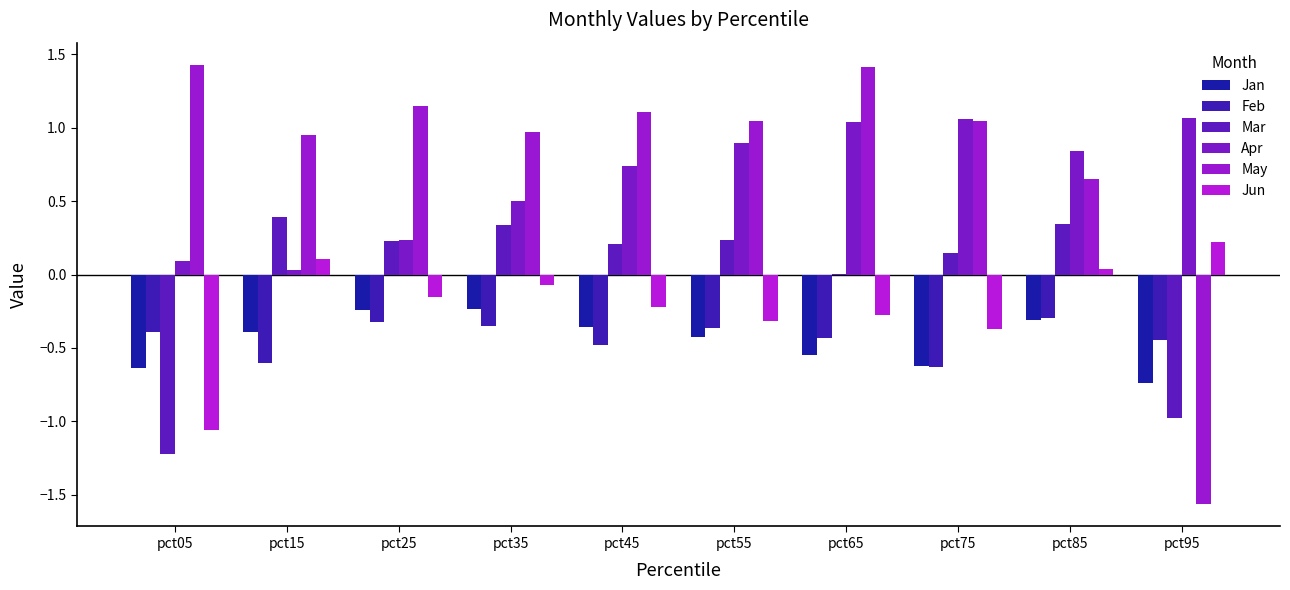

Rank the series at pct45 from lowest to highest value.

Feb, Jan, Jun, Mar, Apr, May